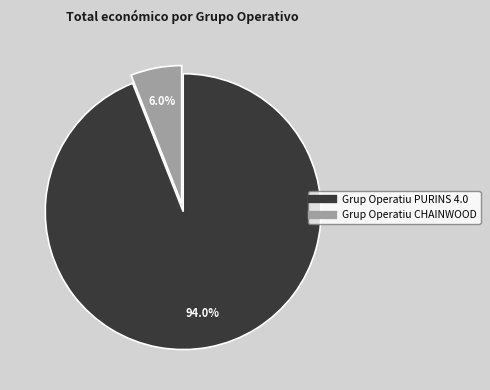

Count the number of slices in the pie.

2